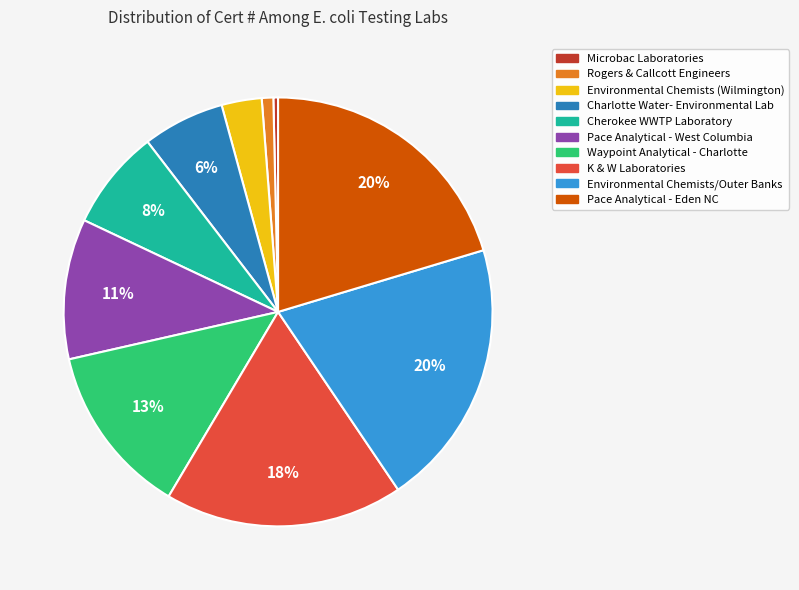

The K & W Laboratories slice represents 18% of the pie. True or false?

True